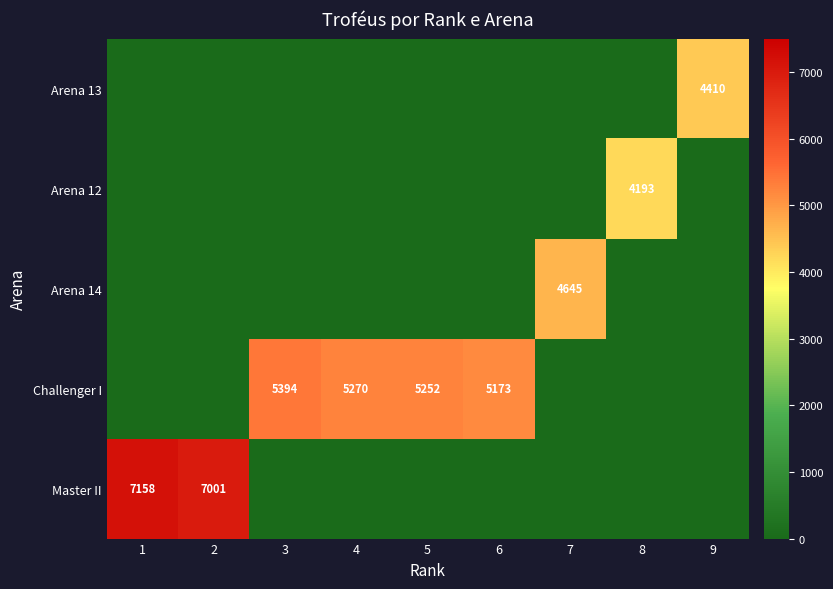

True or false: Challenger I has a value of 5270 at 4.

True